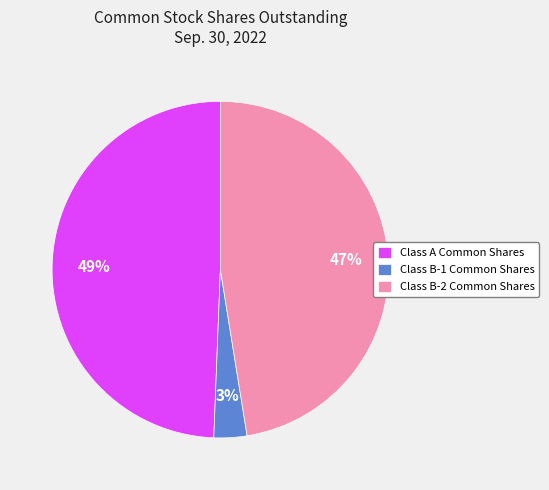

What is the largest slice in the pie chart?

Class A Common Shares